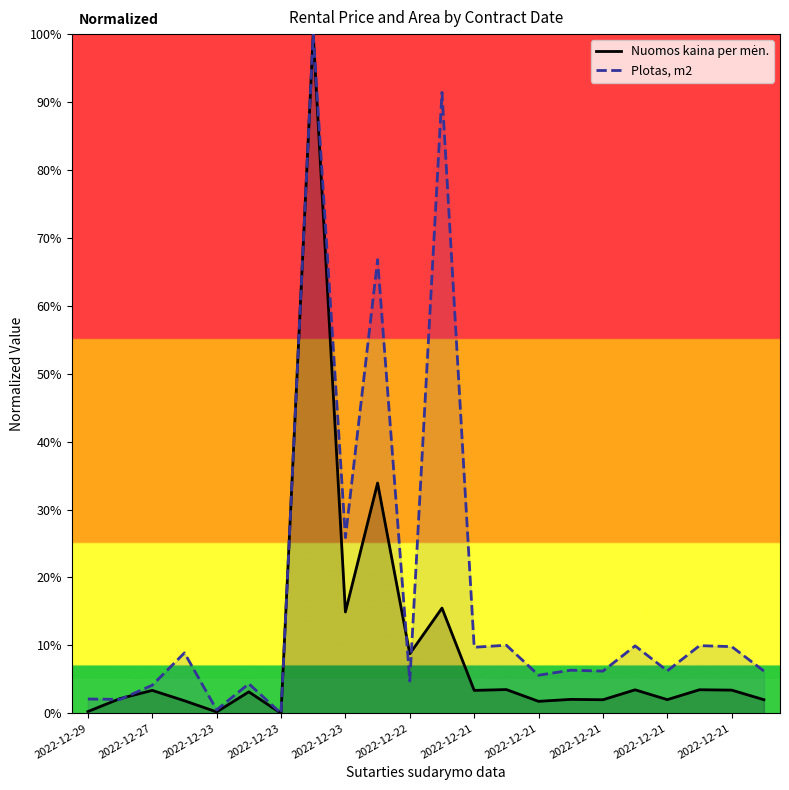

Reading left to right, what are all the values shown in this chart?

Nuomos kaina per mėn.: 0.3	2.2	3.4	1.8	0.2	3.2	0.0	100.0	14.9	33.9	8.8	15.5	3.4	3.5	1.8	2.1	2.0	3.5	2.0	3.5	3.4	2.0
Plotas, m2: 2.1	2.0	4.1	8.9	0.5	4.4	0.0	100.0	25.9	66.8	4.7	91.4	9.7	10.0	5.6	6.3	6.2	9.9	6.3	10.0	9.8	6.2